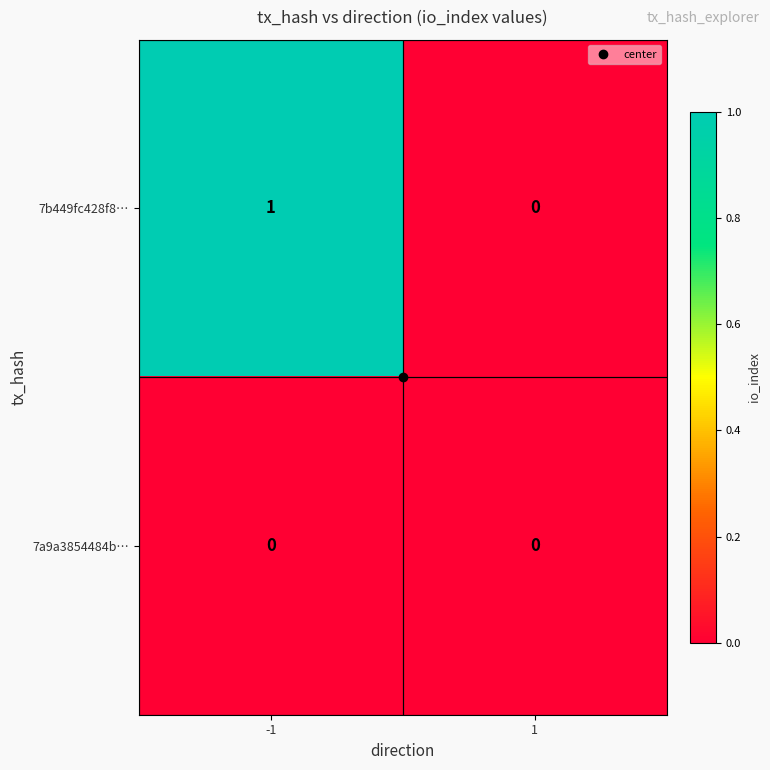

How many data points does each series have?

2